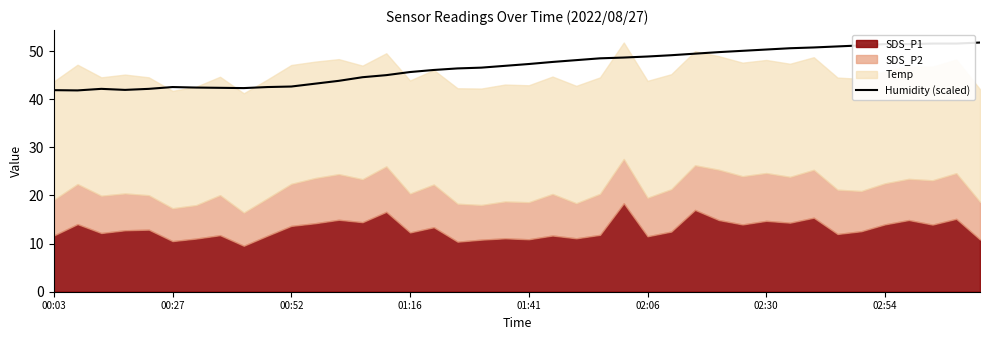

What is the minimum value for Humidity (scaled)?

41.8